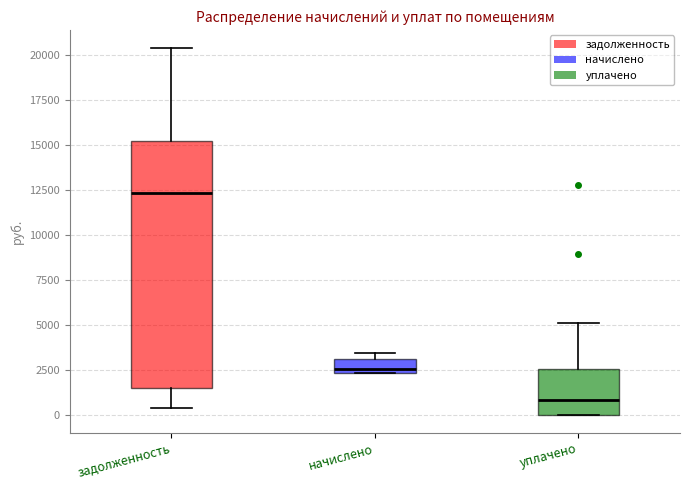

Which box has the highest median line?

задолженность